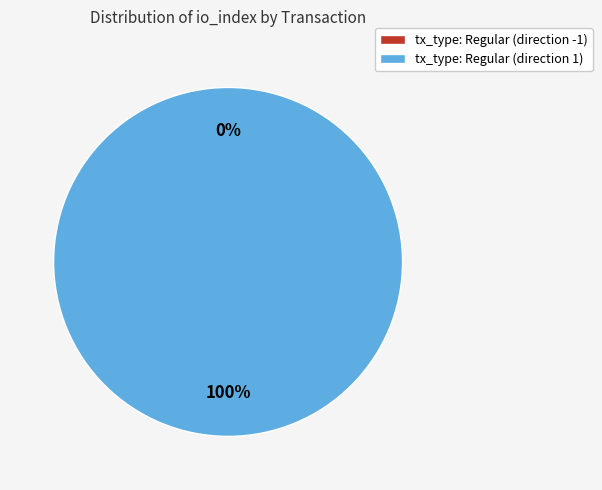

Is it true that tx_type: Regular (direction 1) is 100% of the pie?

True